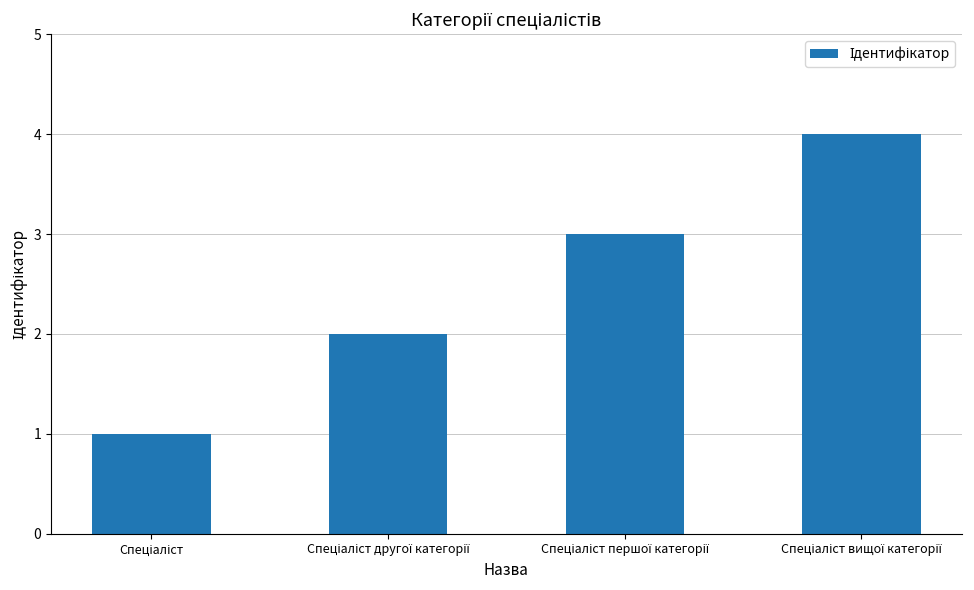

What is the sum of all values?

10